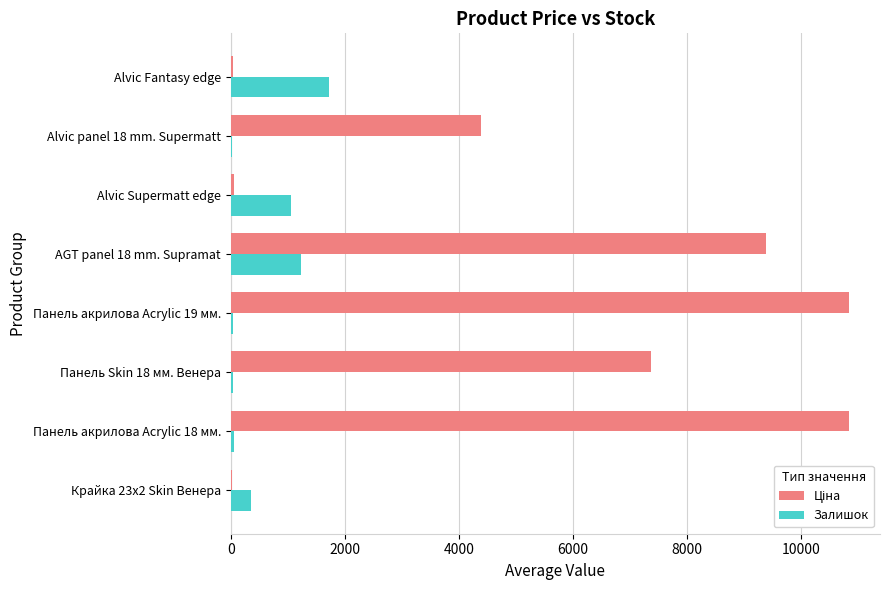

Count the number of data series in this chart.

2